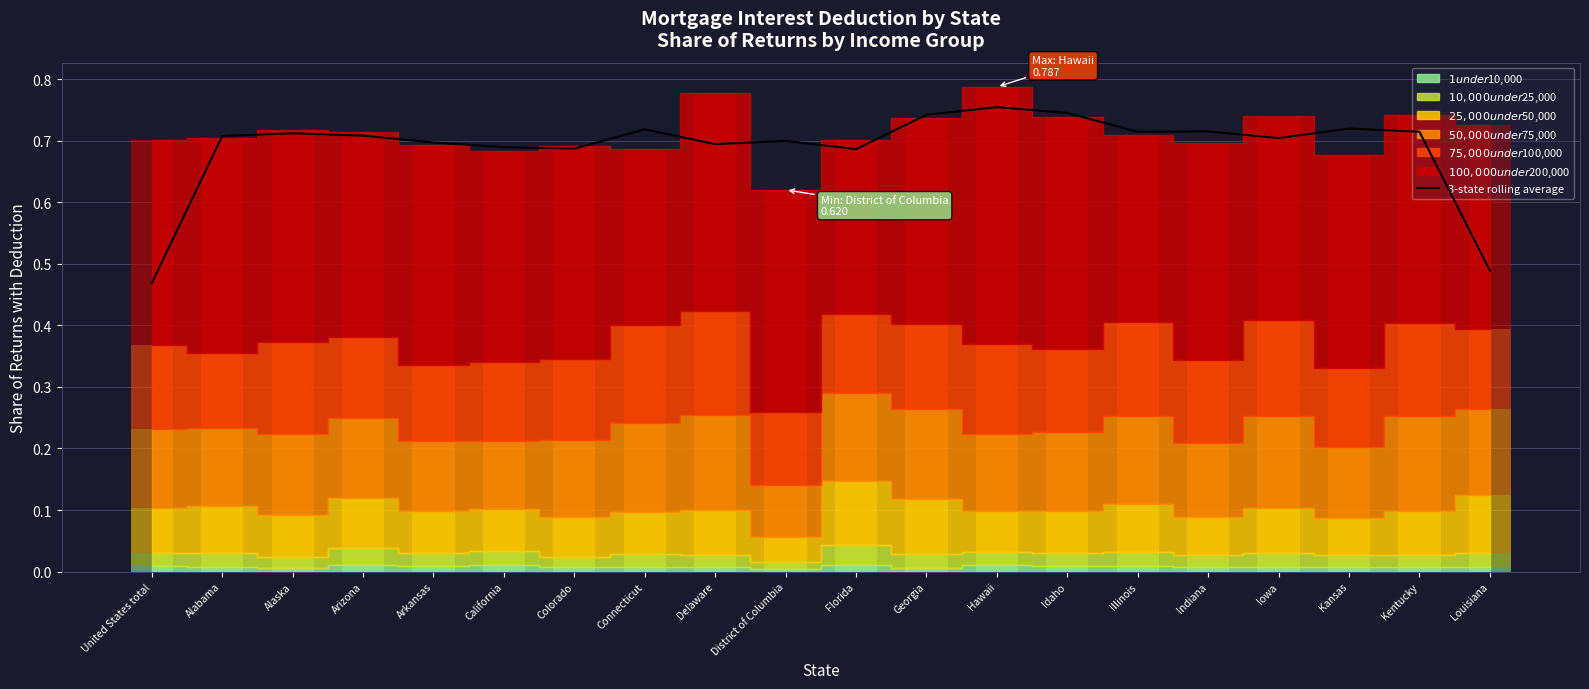

List the labels in order of value, largest first.

Hawaii, Idaho, Georgia, Kansas, Connecticut, Indiana, Kentucky, Illinois, Alaska, Arizona, Alabama, Iowa, District of Columbia, Arkansas, Delaware, California, Colorado, Florida, Louisiana, United States total